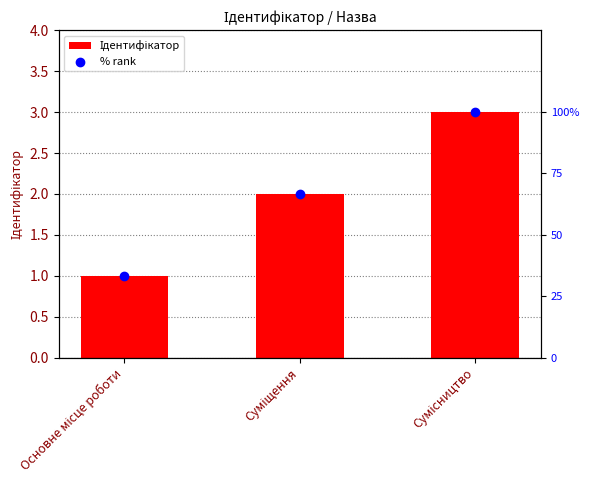

What are all the series names shown in the legend?

Ідентифікатор, % rank